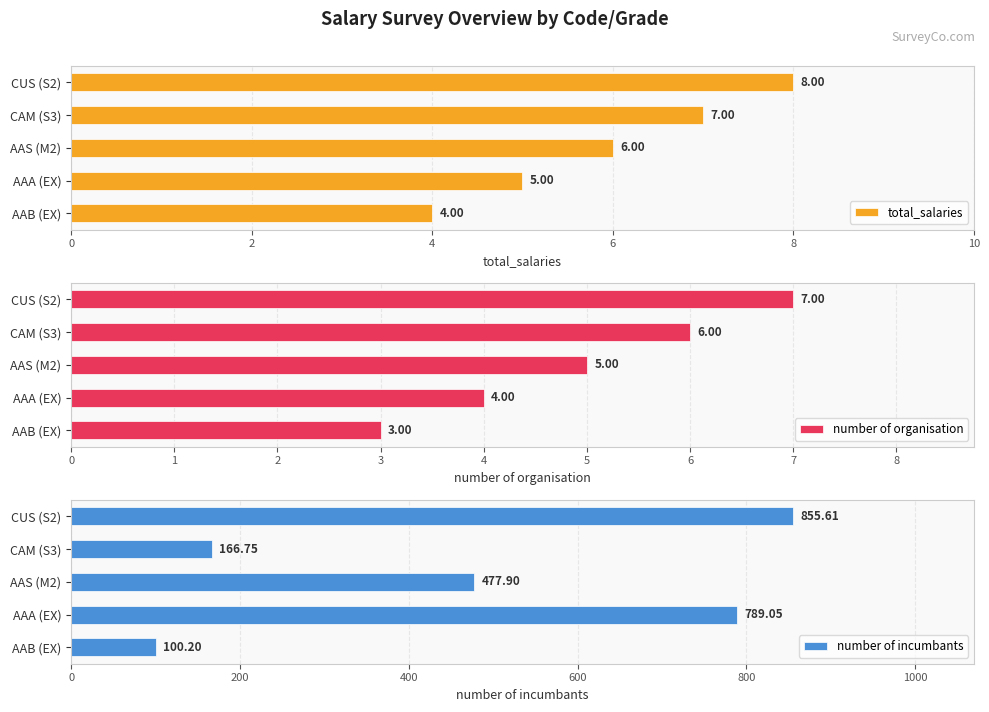

What is the average value of the total_salaries series?

6